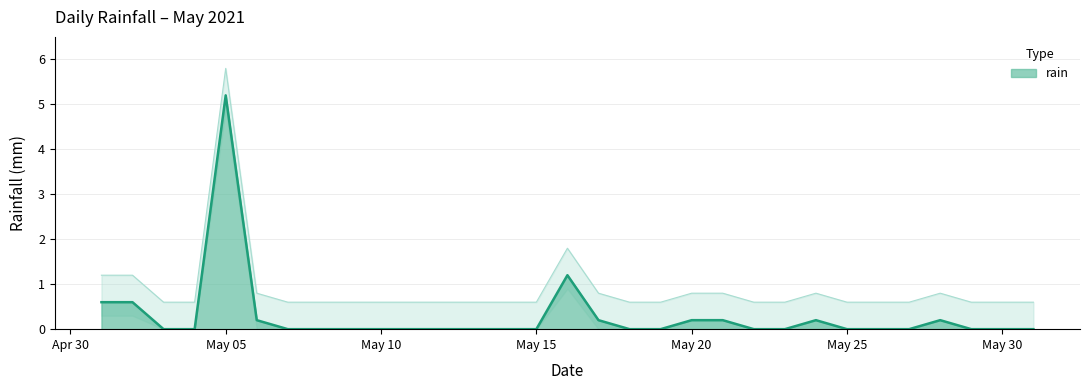

Rank the categories by value from highest to lowest.

2021-05-05, 2021-05-16, 2021-05-01, 2021-05-02, 2021-05-06, 2021-05-17, 2021-05-20, 2021-05-21, 2021-05-24, 2021-05-28, 2021-05-03, 2021-05-04, 2021-05-07, 2021-05-08, 2021-05-09, 2021-05-10, 2021-05-11, 2021-05-12, 2021-05-13, 2021-05-14, 2021-05-15, 2021-05-18, 2021-05-19, 2021-05-22, 2021-05-23, 2021-05-25, 2021-05-26, 2021-05-27, 2021-05-29, 2021-05-30, 2021-05-31